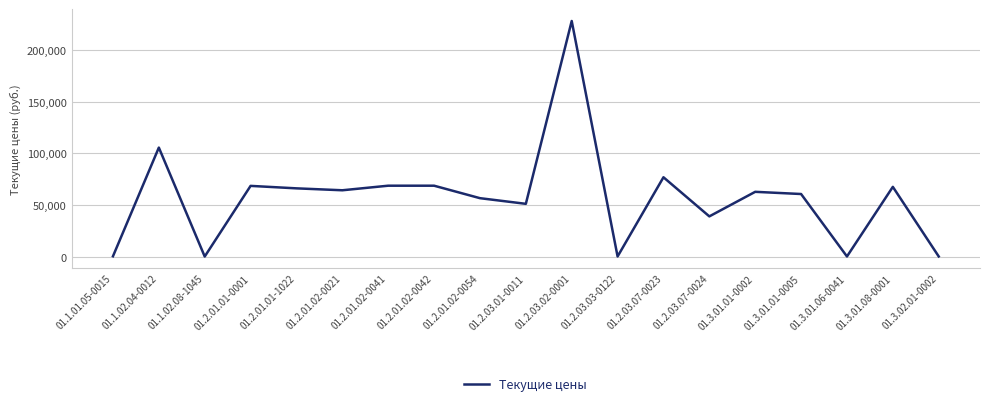

Approximately how many times larger is the value at 01.2.01.02-0021 compared to 01.3.01.01-0005?

1.1